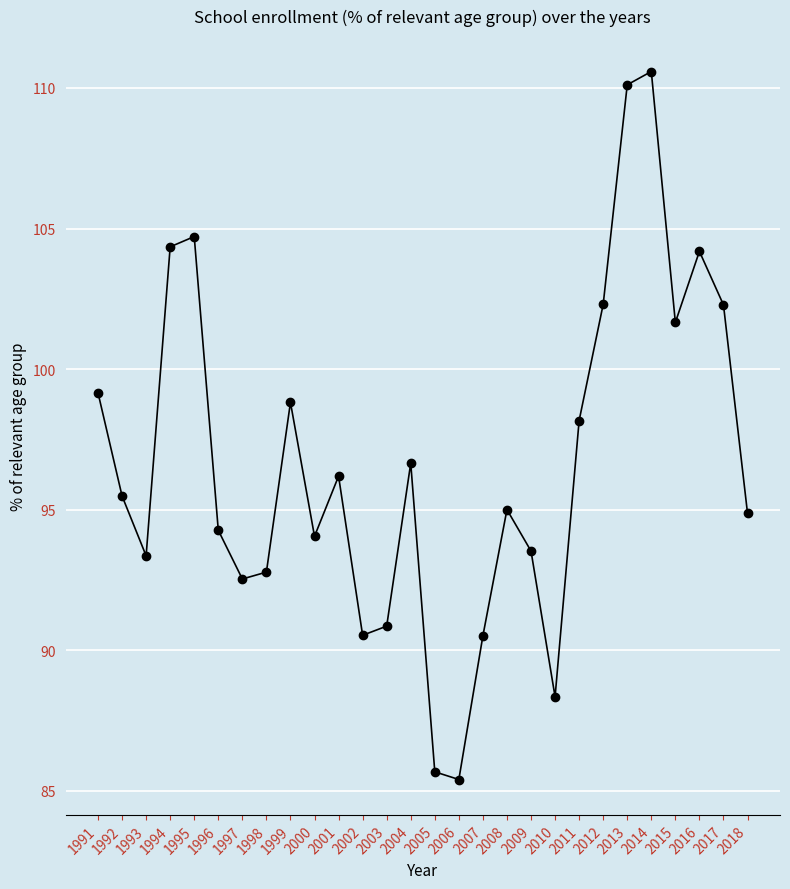

The value at 2013 is 110.1. True or false?

True